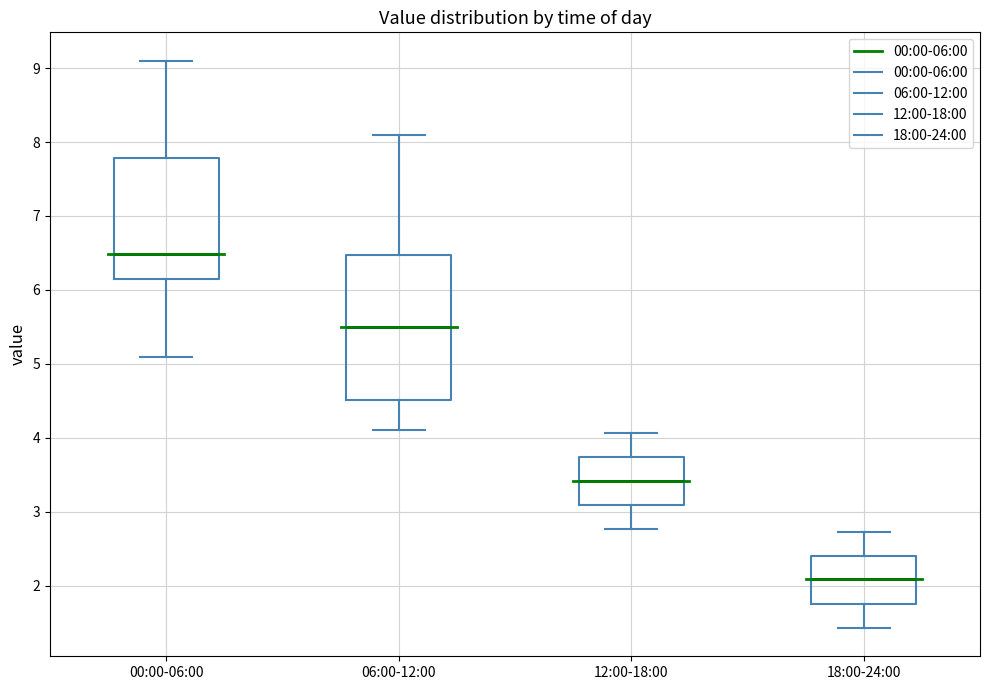

Reading left to right, transcribe this box plot: for each box, give where its median line is, the range the box spans, and where its two whiskers end, as read against the y-axis. The values are not printed on the chart, so give them approximately, as read against the axis.

00:00-06:00: median 6.5, box 6.2 to 7.8, whiskers 5.1 to 9.1
06:00-12:00: median 5.5, box 4.5 to 6.5, whiskers 4.1 to 8.1
12:00-18:00: median 3.4, box 3.1 to 3.7, whiskers 2.8 to 4.1
18:00-24:00: median 2.1, box 1.8 to 2.4, whiskers 1.4 to 2.7